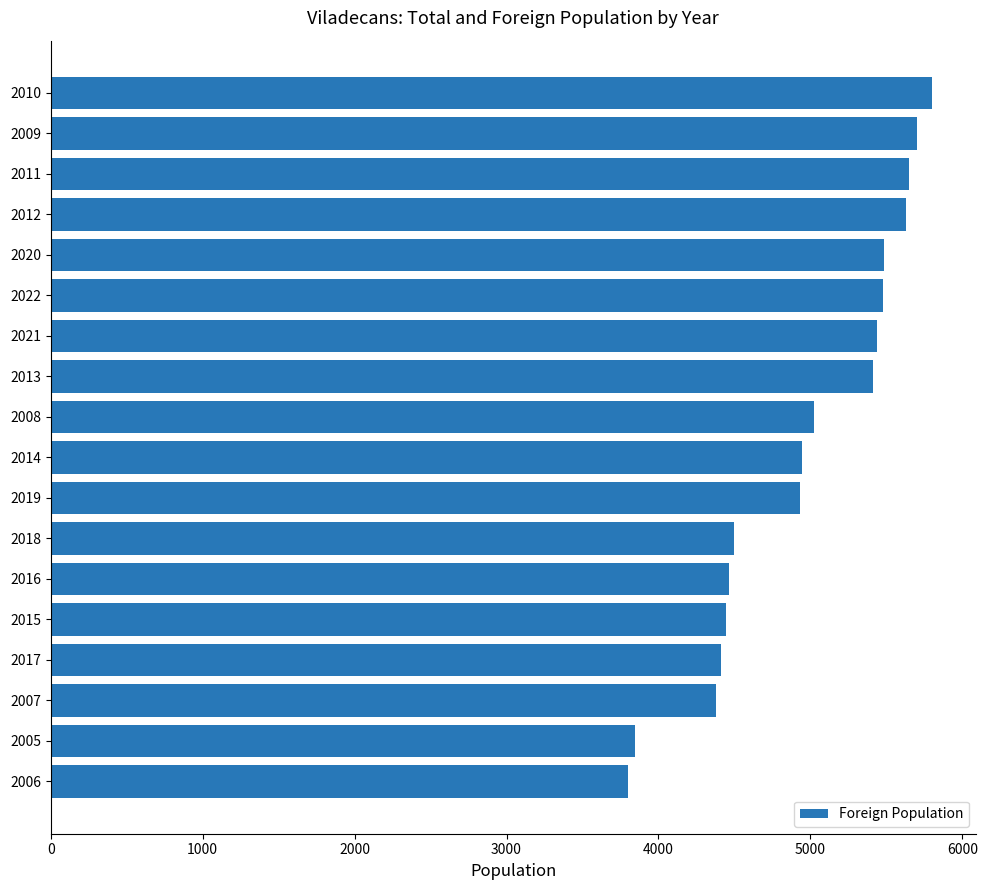

Is it true that the value at 2018 is 4500?

True